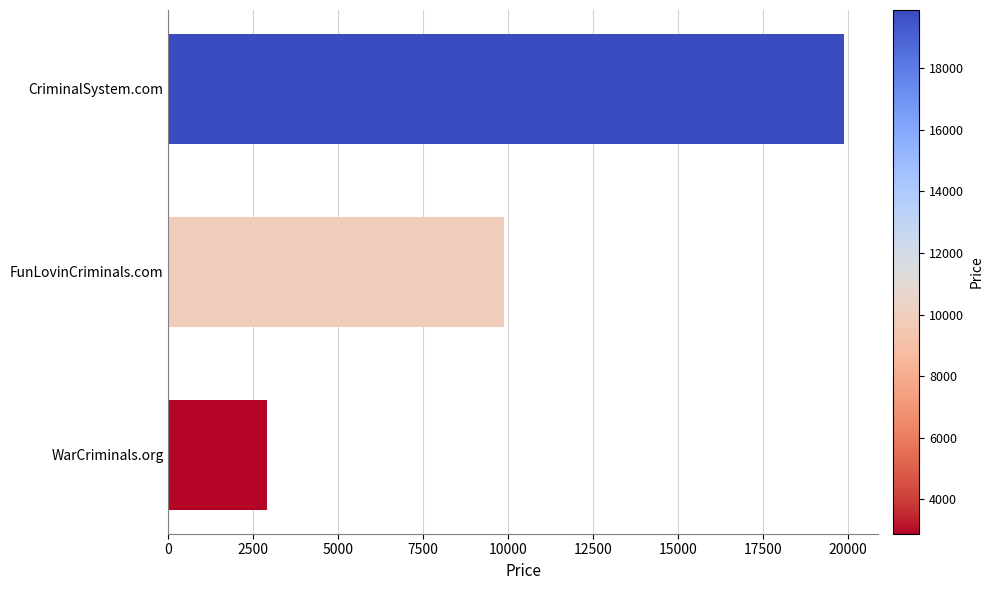

The chart shows a value of 19888 at CriminalSystem.com. True or false?

True